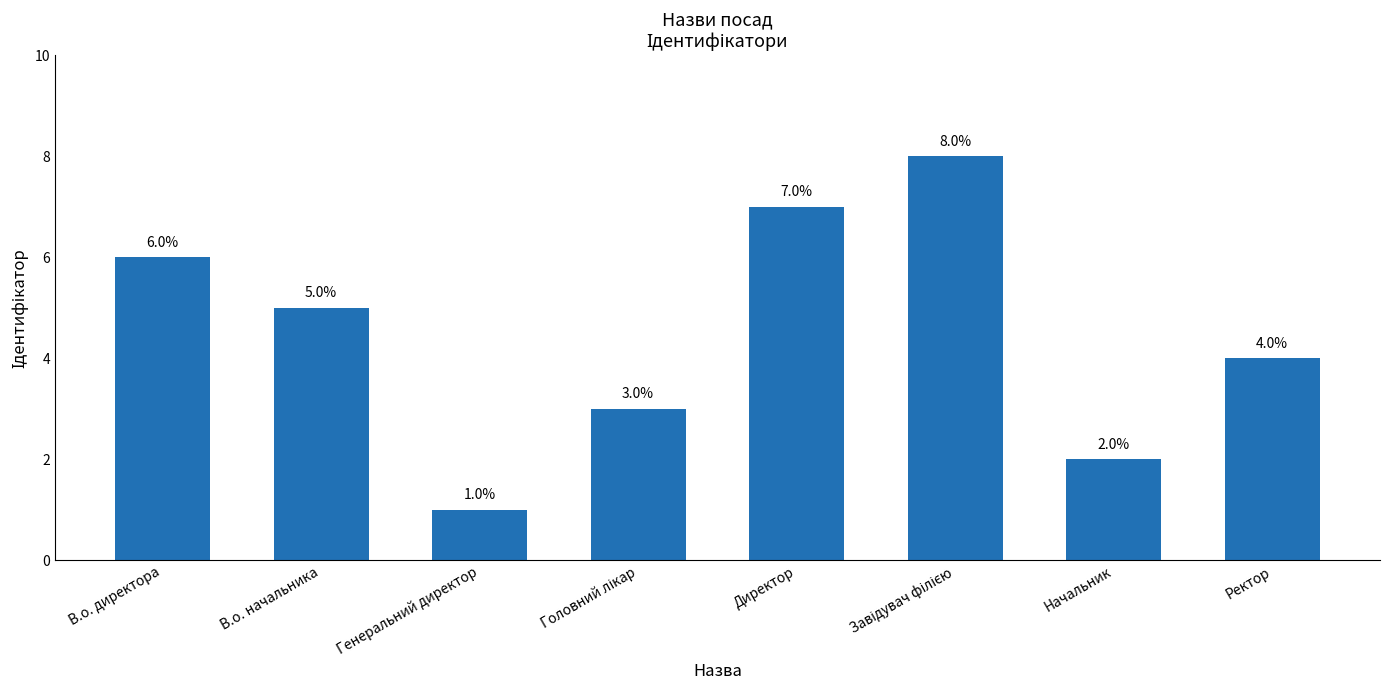

The chart shows a value of 2 at В.о. директора. True or false?

False